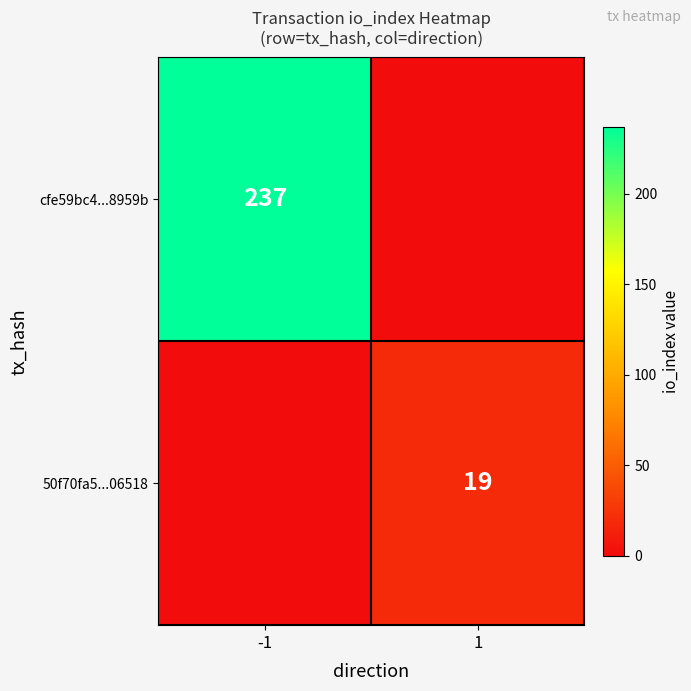

The value of cfe59bc4...8959b at -1 is 77. True or false?

False